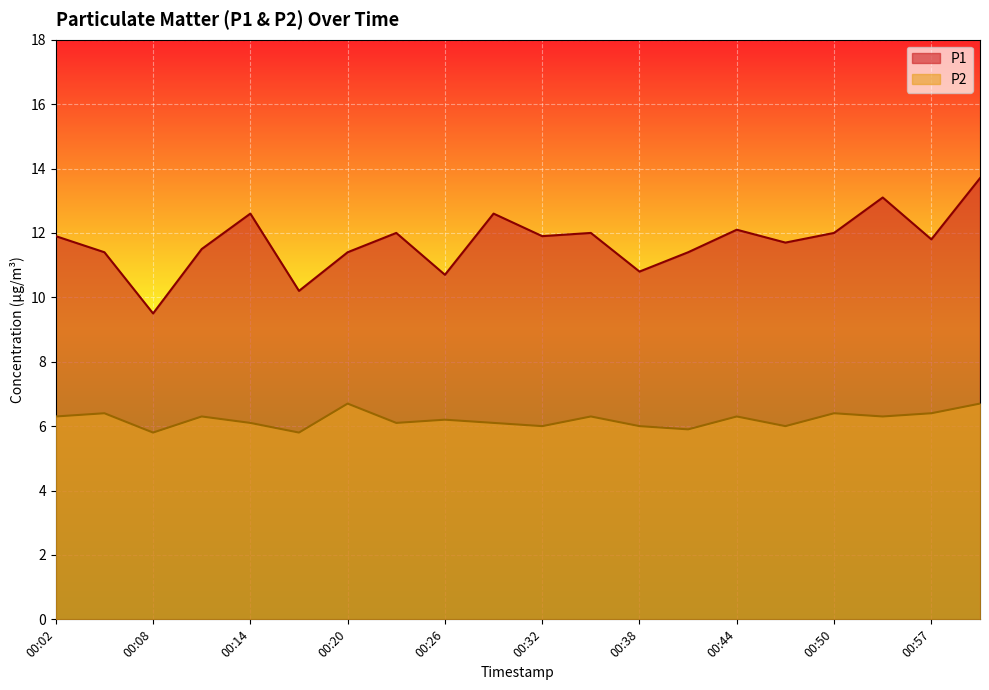

True or false: P1 and P2 cross at least once.

False